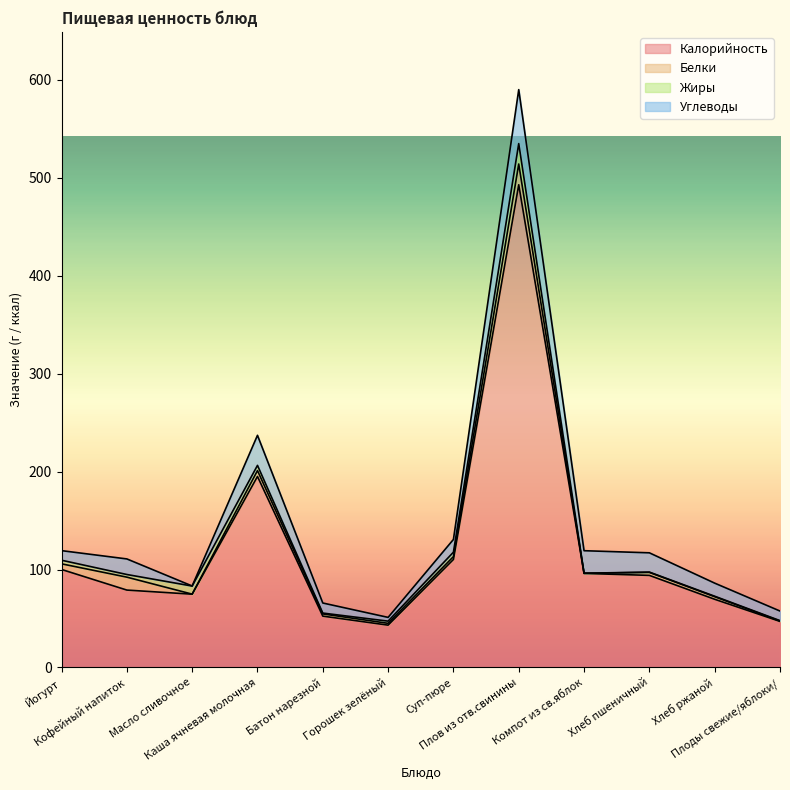

What is the average value of the Жиры series?

4.1